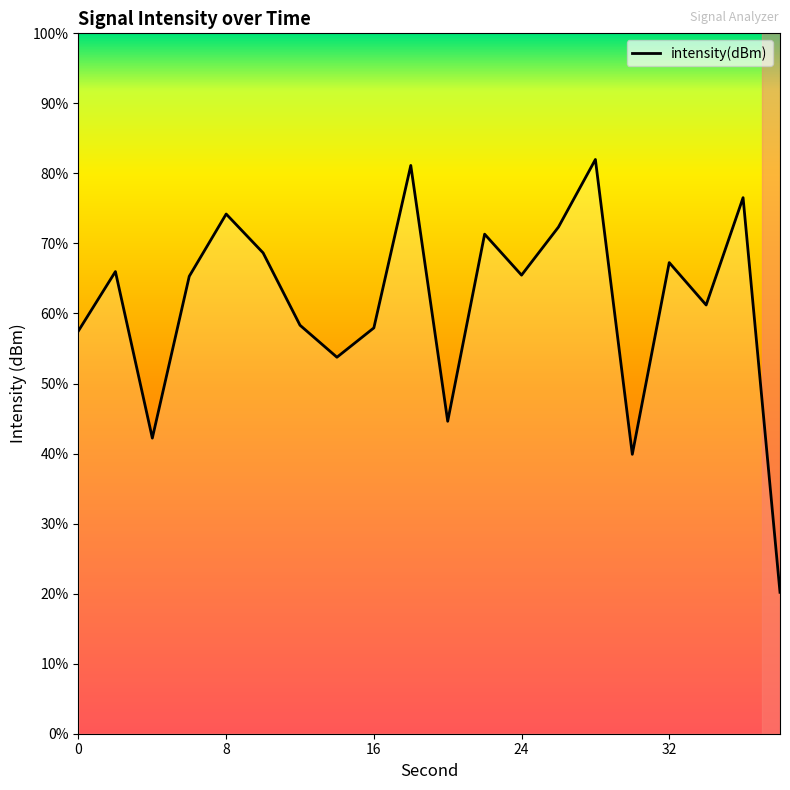

How many lines are shown in the chart?

1